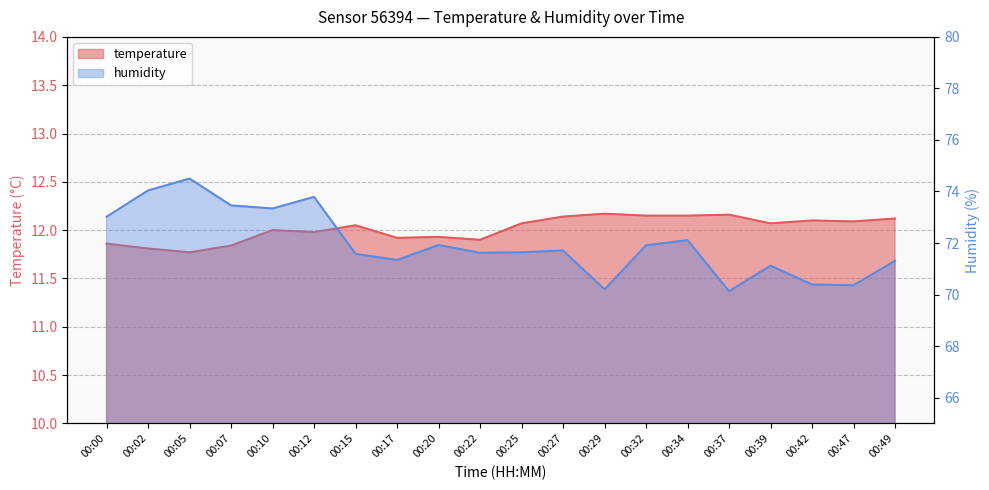

The temperature series shows 12.2 at 00:37. True or false?

True